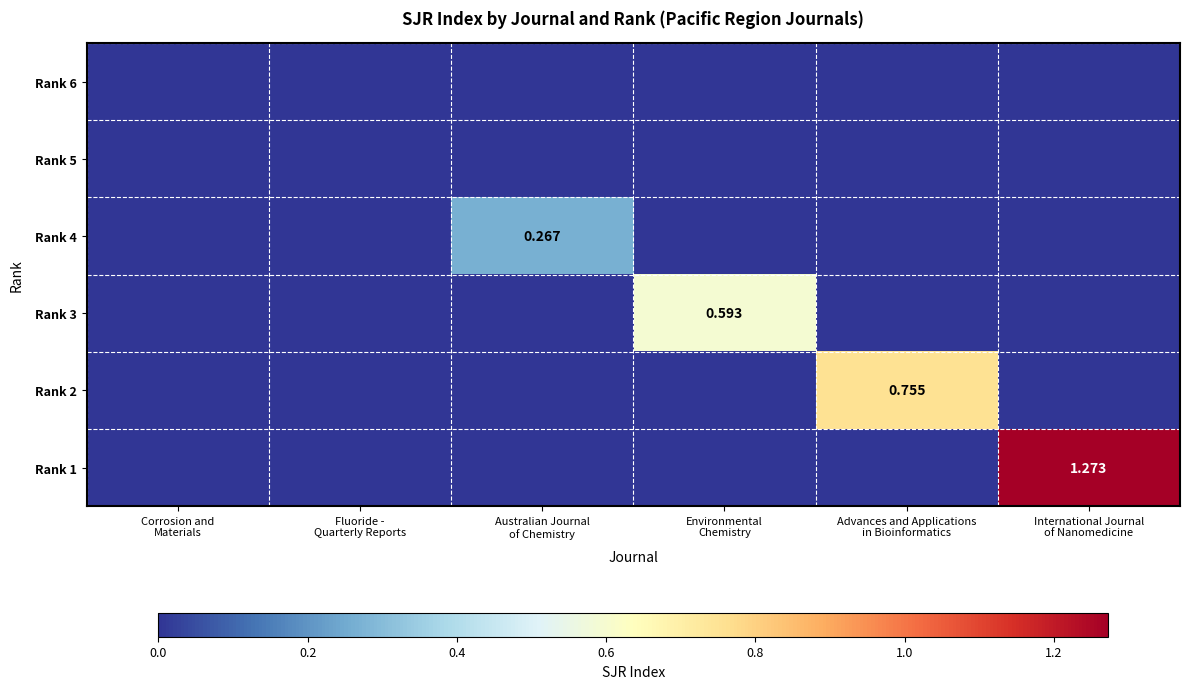

What is the total value across all series at International Journal
of Nanomedicine?

1.3